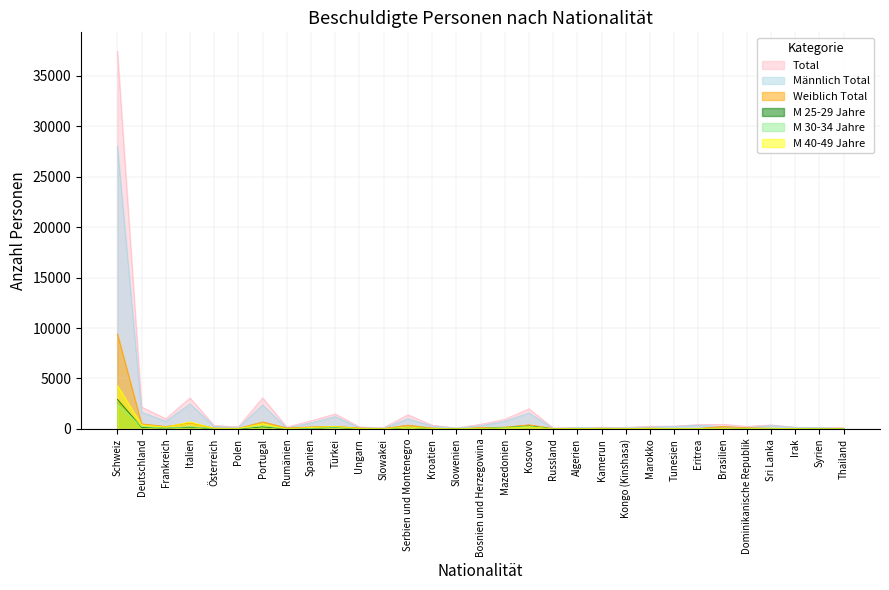

Between Slowenien and Thailand, which is larger?

Thailand